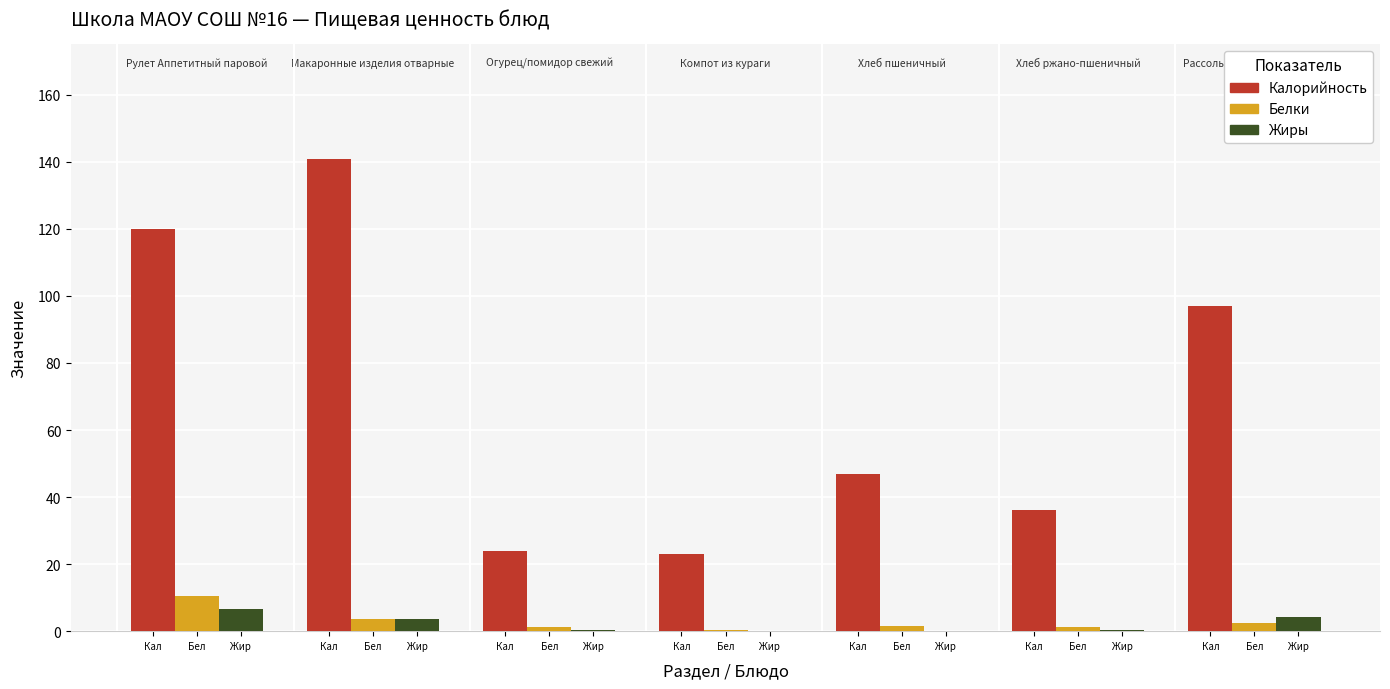

Reading left to right, what are all the values shown in this chart?

Калорийность: 120.0	140.7	24.0	23.0	47.0	36.2	97.0
Белки: 10.3	3.7	1.2	0.2	1.5	1.3	2.5
Жиры: 6.6	3.5	0.4	0.0	0.1	0.2	4.2